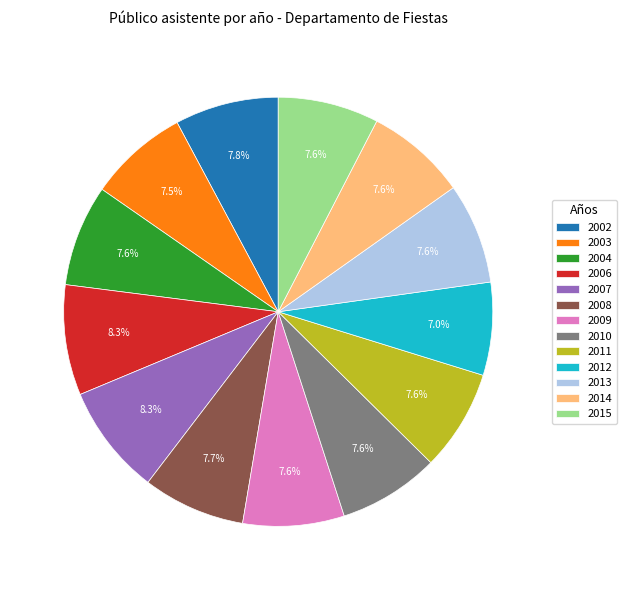

Is it true that 2002 is 8% of the pie?

True